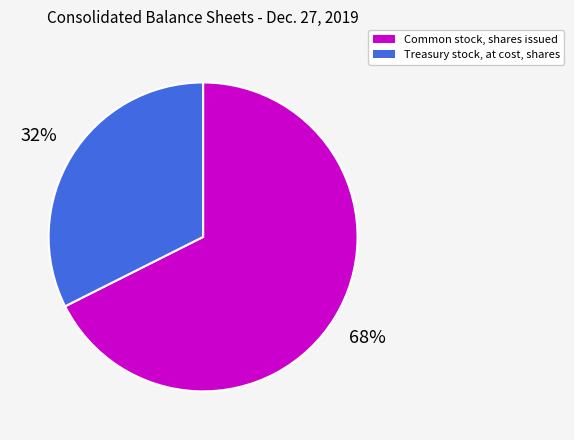

What percentage is the Common stock, shares issued slice, to the nearest percent?

68%